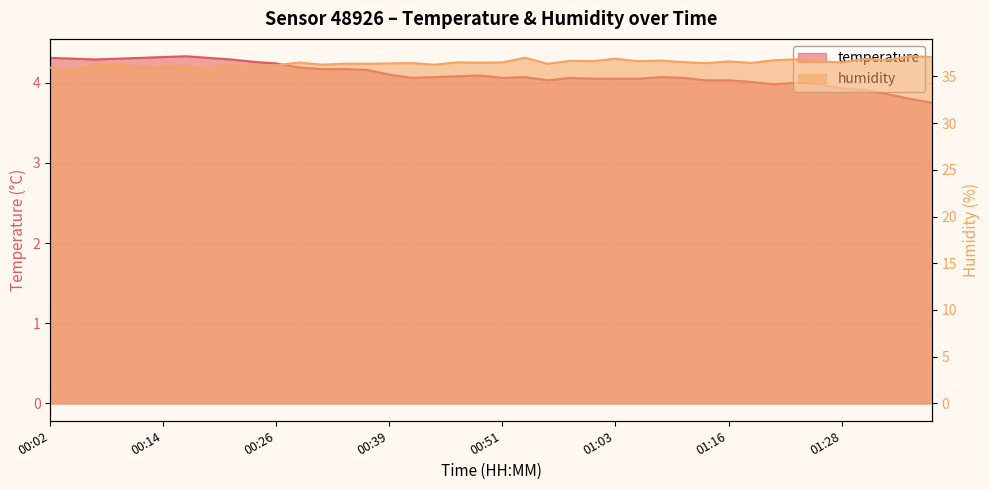

Which series has the largest total across all categories?

humidity